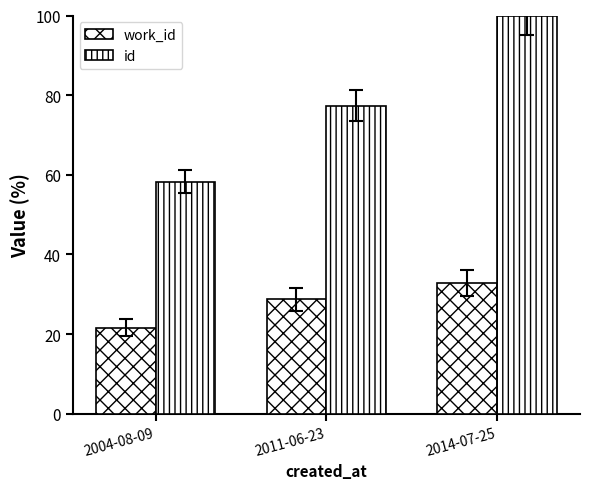

Which series has the widest spread of values?

id